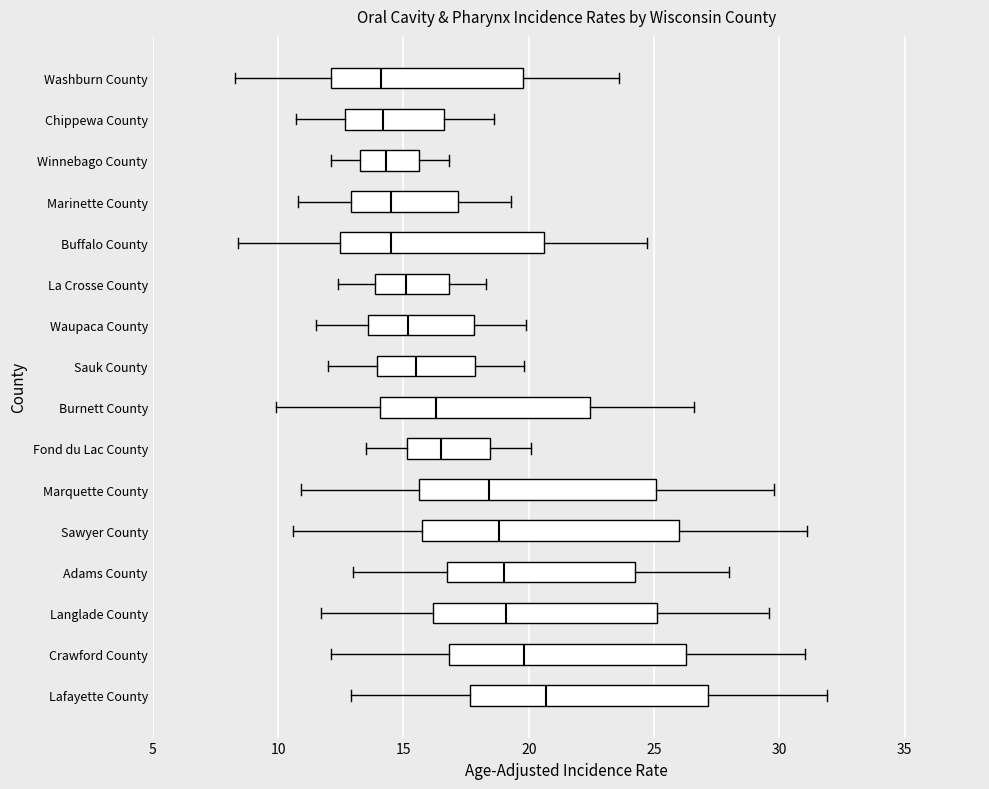

Comparing the boxes themselves (not the whiskers), which one is the widest?

Sawyer County